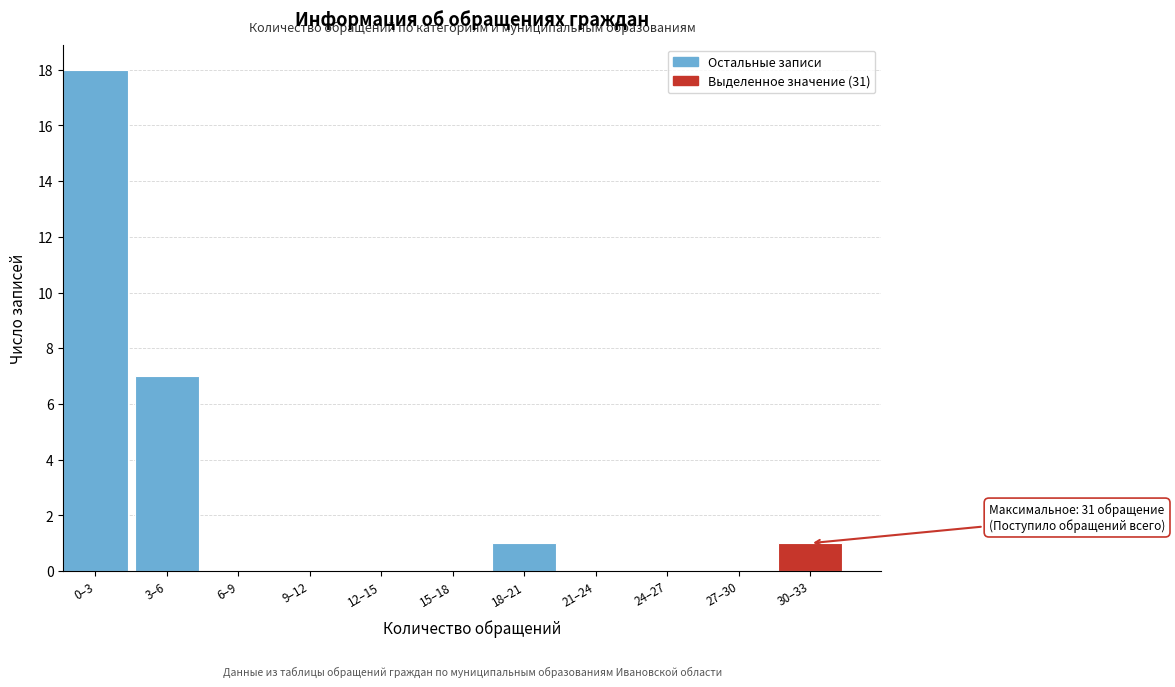

Reading left to right, list all the values displayed in this chart.

0–3=18	3–6=7	6–9=0	9–12=0	12–15=0	15–18=0	18–21=1	21–24=0	24–27=0	27–30=0	30–33=1